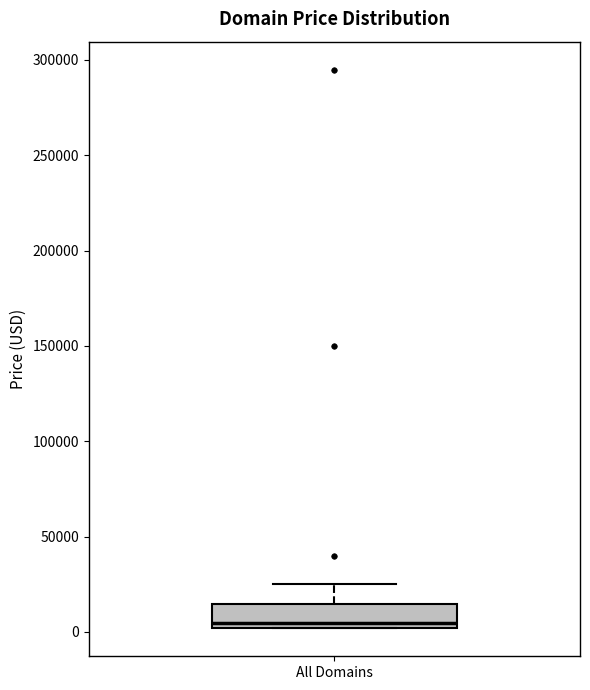

Read this box plot against the y-axis: the position of the median line, the range covered by the box, and the ends of both whiskers. The values are not printed on the chart, so give them approximately, as read against the axis.

median 5000, box 0 to 15000, whiskers 0 to 25000